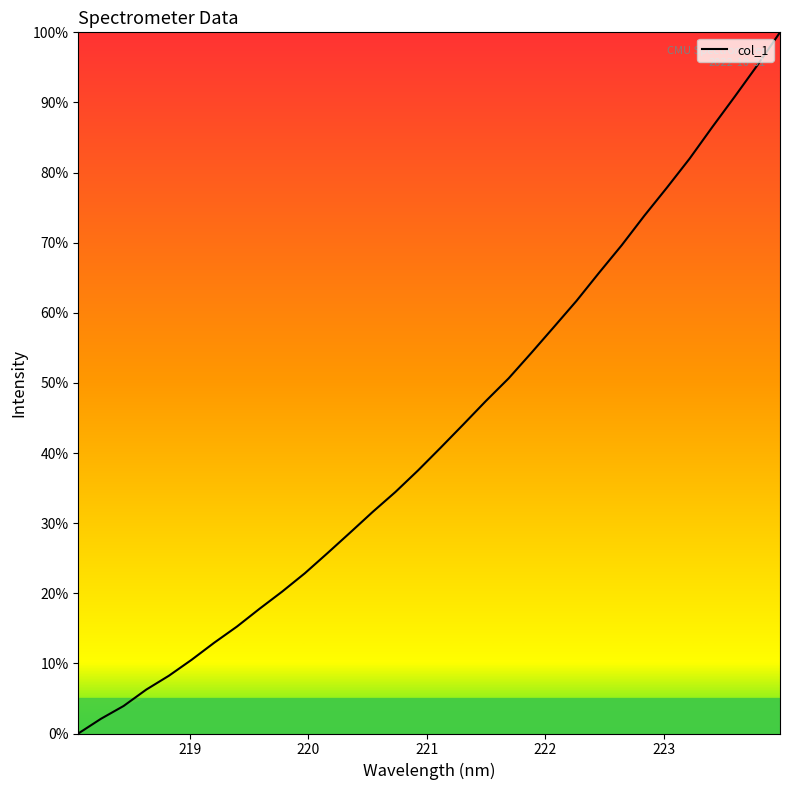

What is the difference between the maximum and minimum values?

100.0